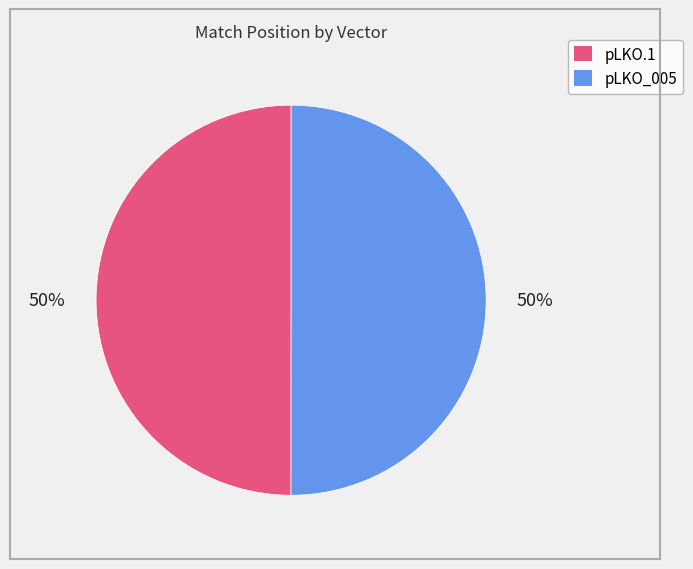

To the nearest percent, what is the average slice percentage?

50%